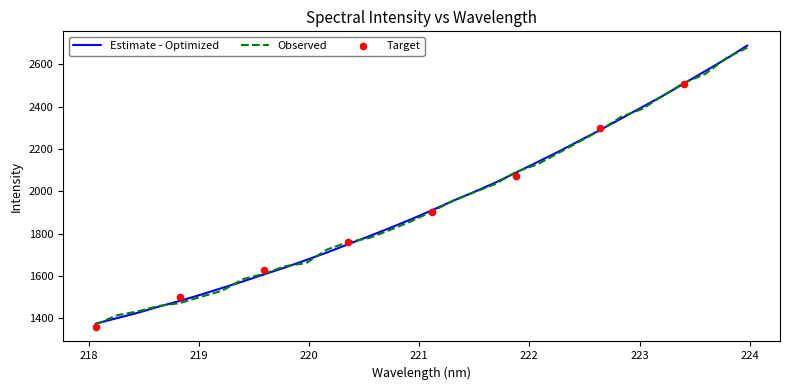

What is the change in value from 220.5444 to 220.9264?

+80.0